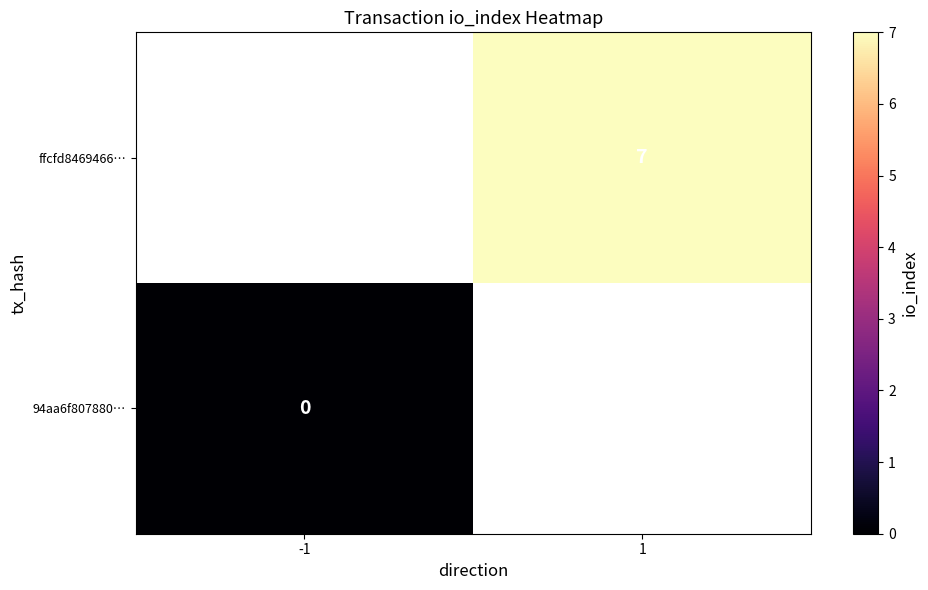

True or false: ffcfd8469466… has a value of 7 at 1.

True